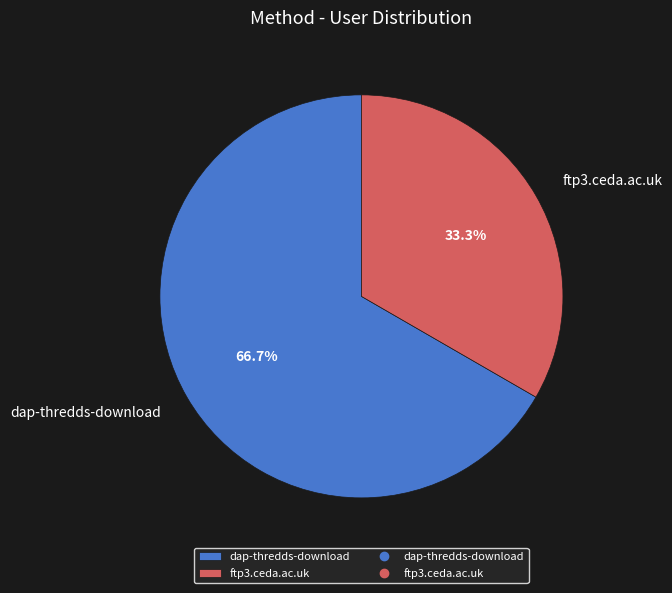

Combined, do dap-thredds-download and ftp3.ceda.ac.uk account for over 50%?

Yes